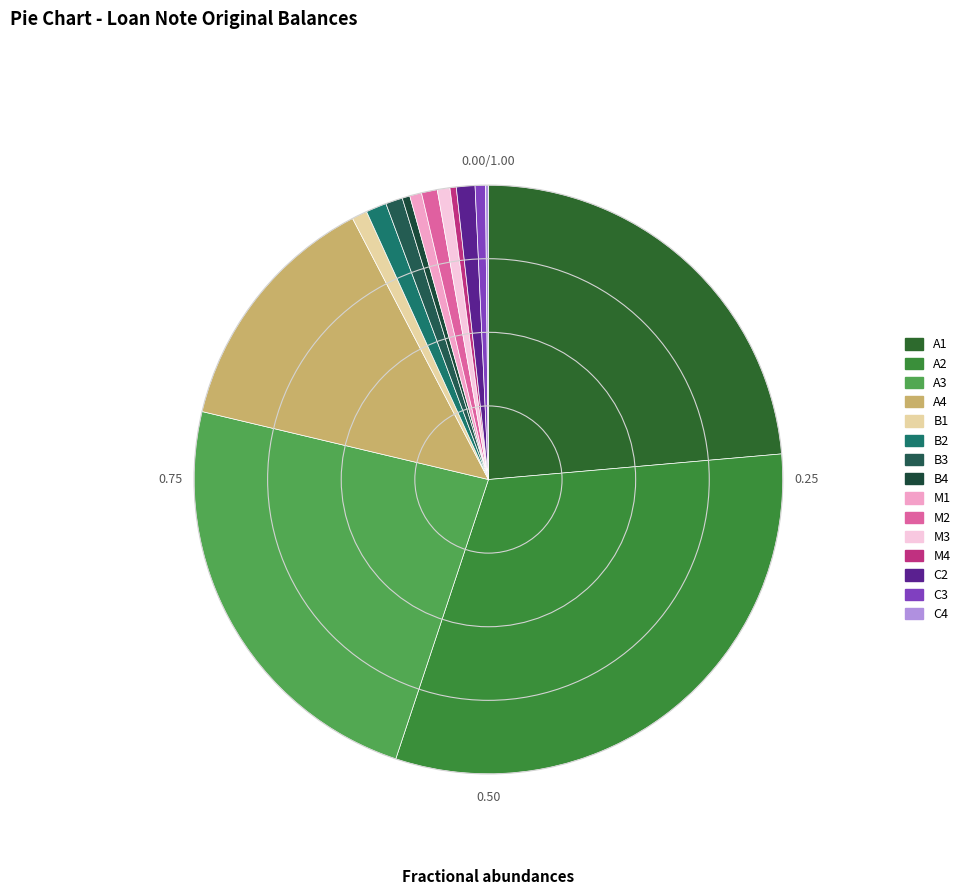

To the nearest percent, what is the difference between the C4 and B3 slice percentages?

1%